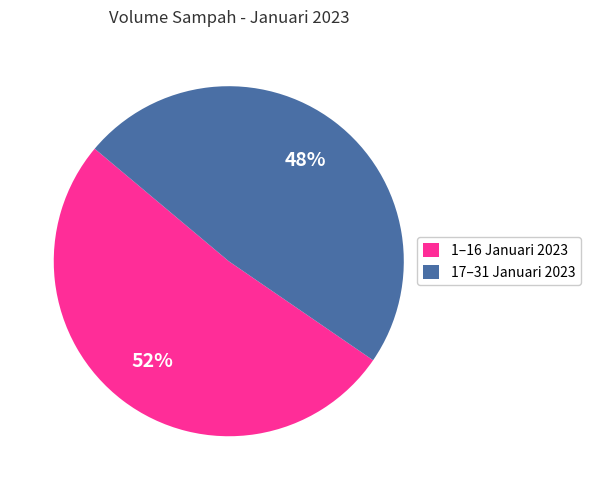

Which category accounts for the majority?

1–16 Januari 2023